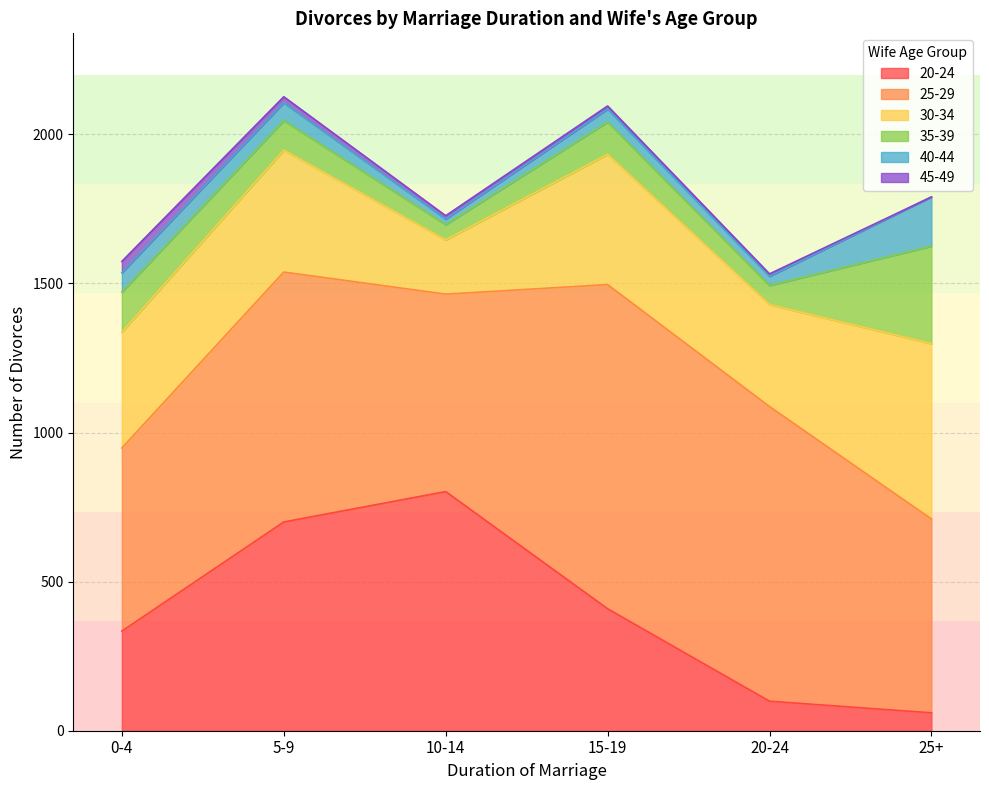

What position from the left is 20-24?

5